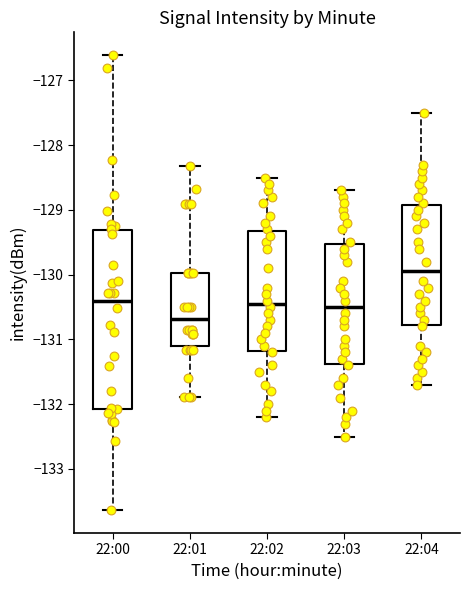

Which box's median line is the lowest?

22:01